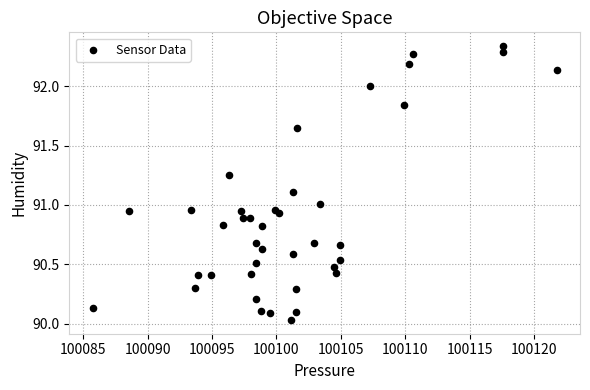

What is the range of X values (max minus min)?

36.1